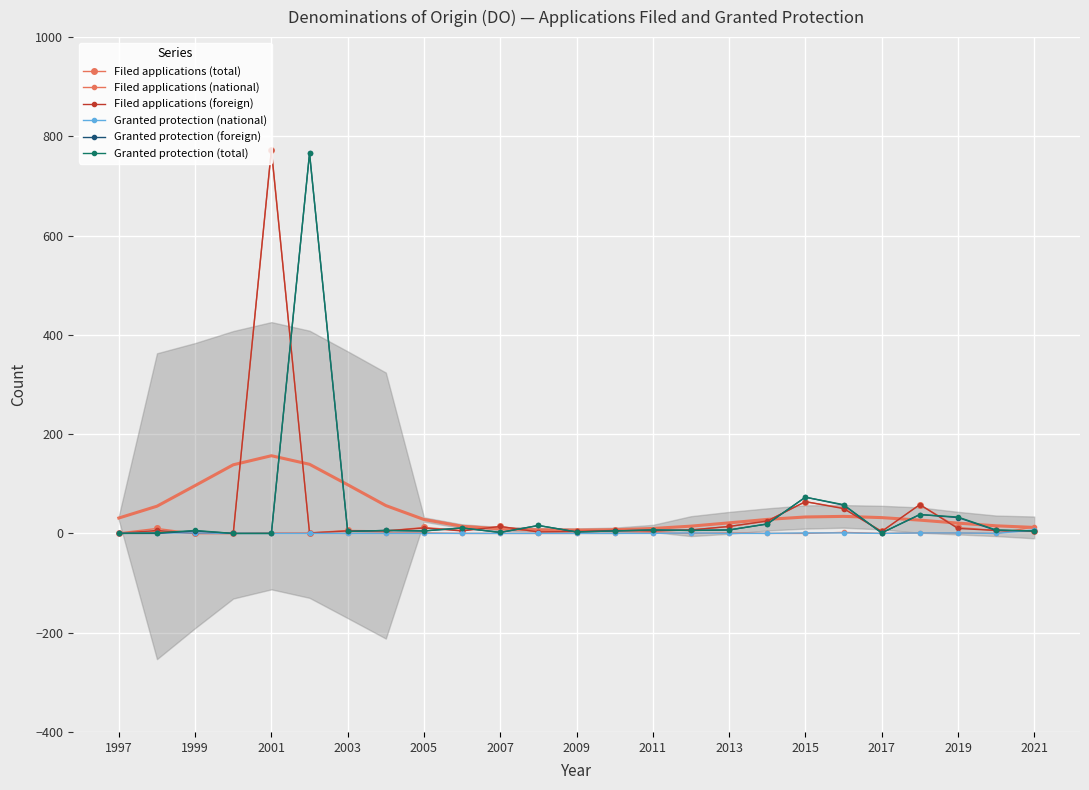

In Granted protection (national), how many points are lower than both neighbors (excluding endpoints)?

2